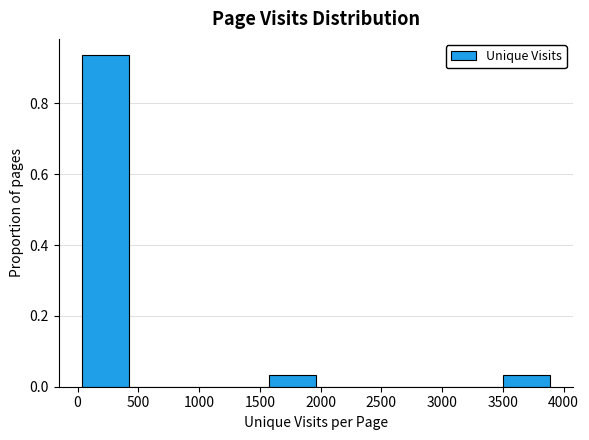

Reading left to right, list every bar in this chart as the range it spans on the x-axis followed by its height. Neither the bar edges nor the heights are printed on the chart, so give them approximately, as read against the axes.

50 to 400: 0.94
400 to 800: 0
800 to 1200: 0
1200 to 1600: 0
1600 to 1950: 0.04
1950 to 2350: 0
2350 to 2750: 0
2750 to 3100: 0
3100 to 3500: 0
3500 to 3900: 0.04